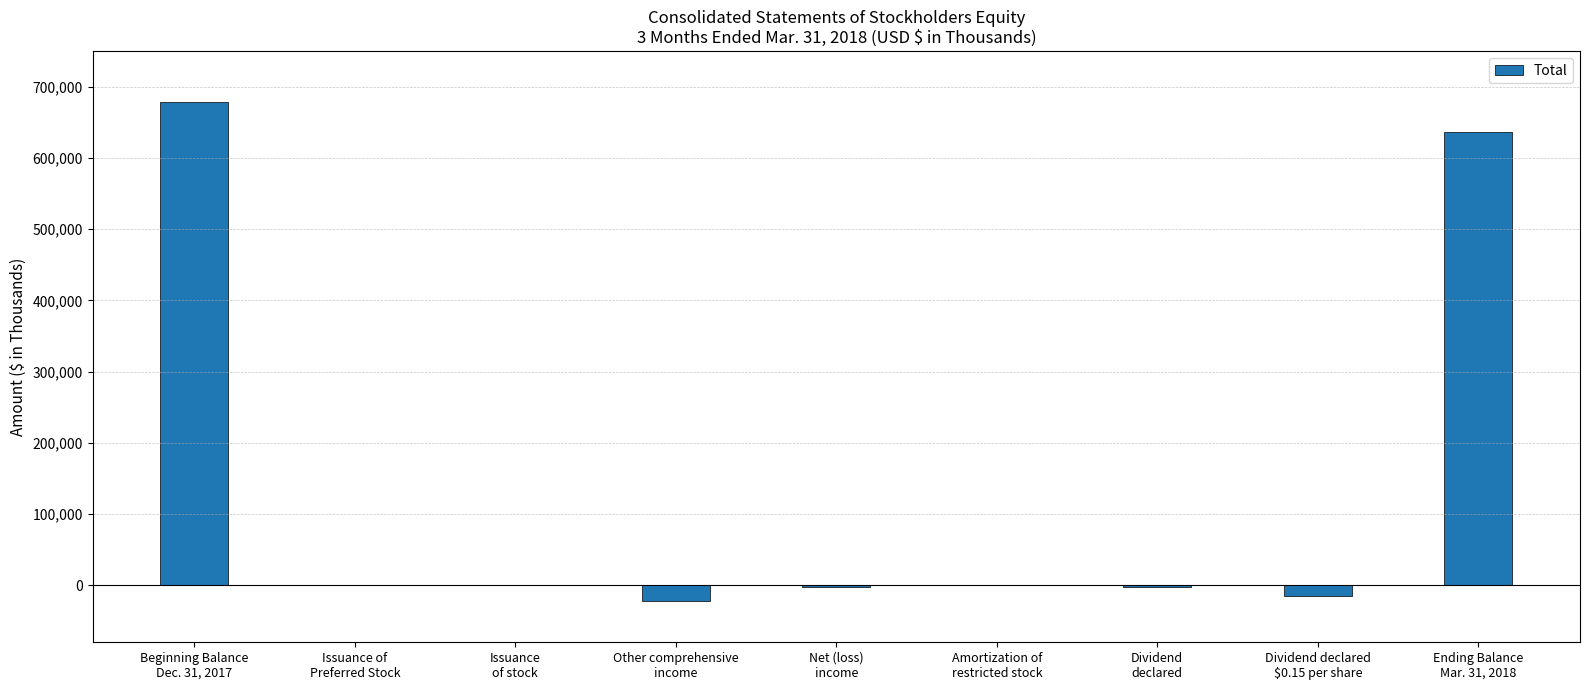

At which category does the chart reach its peak across all series?

Beginning Balance
Dec. 31, 2017